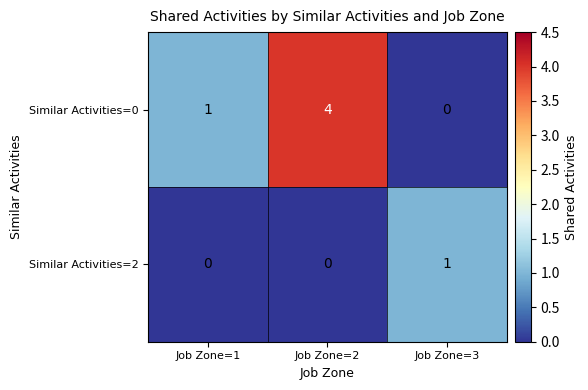

At which category is the sum across all series the highest?

Job Zone=2